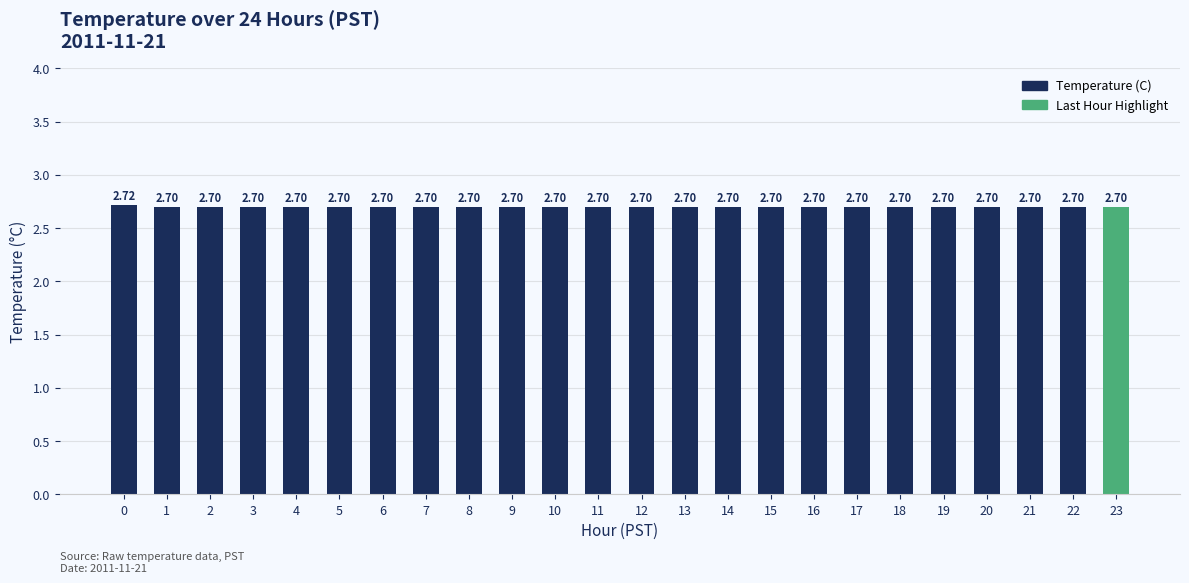

What is the greatest value displayed?

2.7